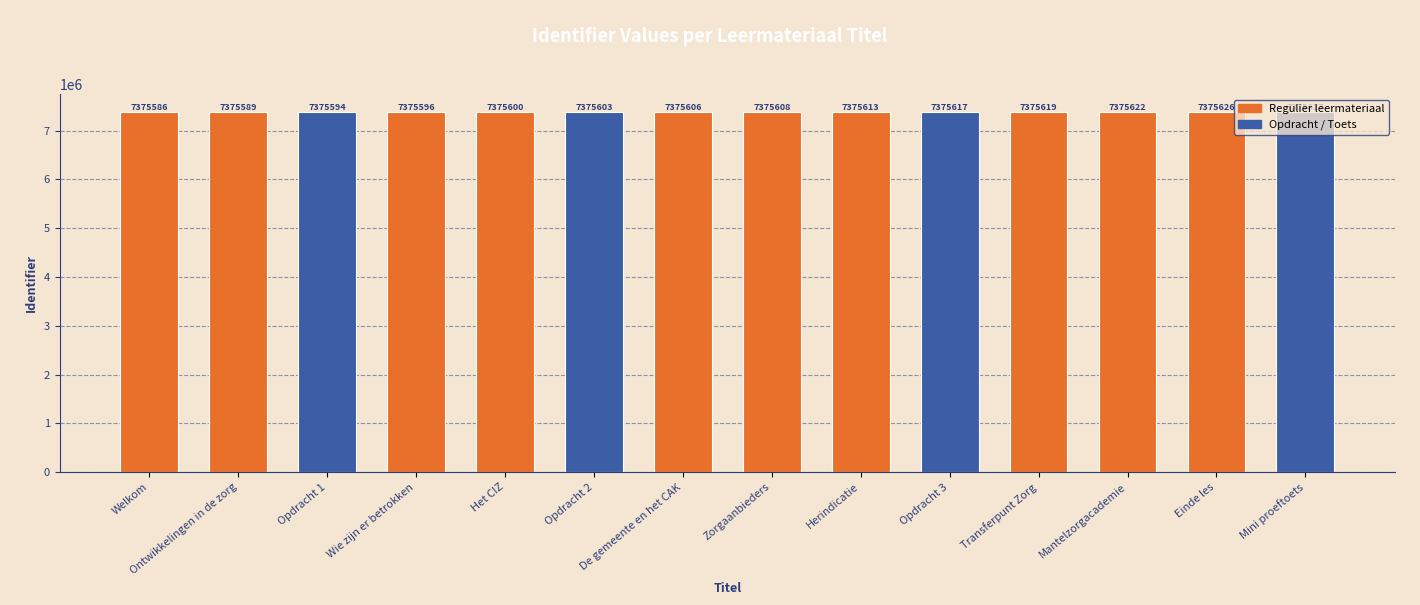

Reading left to right, extract all data points from this chart.

Welkom=7375586	Ontwikkelingen in de zorg=7375589	Opdracht 1=7375594	Wie zijn er betrokken=7375596	Het CIZ=7375600	Opdracht 2=7375603	De gemeente en het CAK=7375606	Zorgaanbieders=7375608	Herindicatie=7375613	Opdracht 3=7375617	Transferpunt Zorg=7375619	Mantelzorgacademie=7375622	Einde les=7375626	Mini proeftoets=7375627